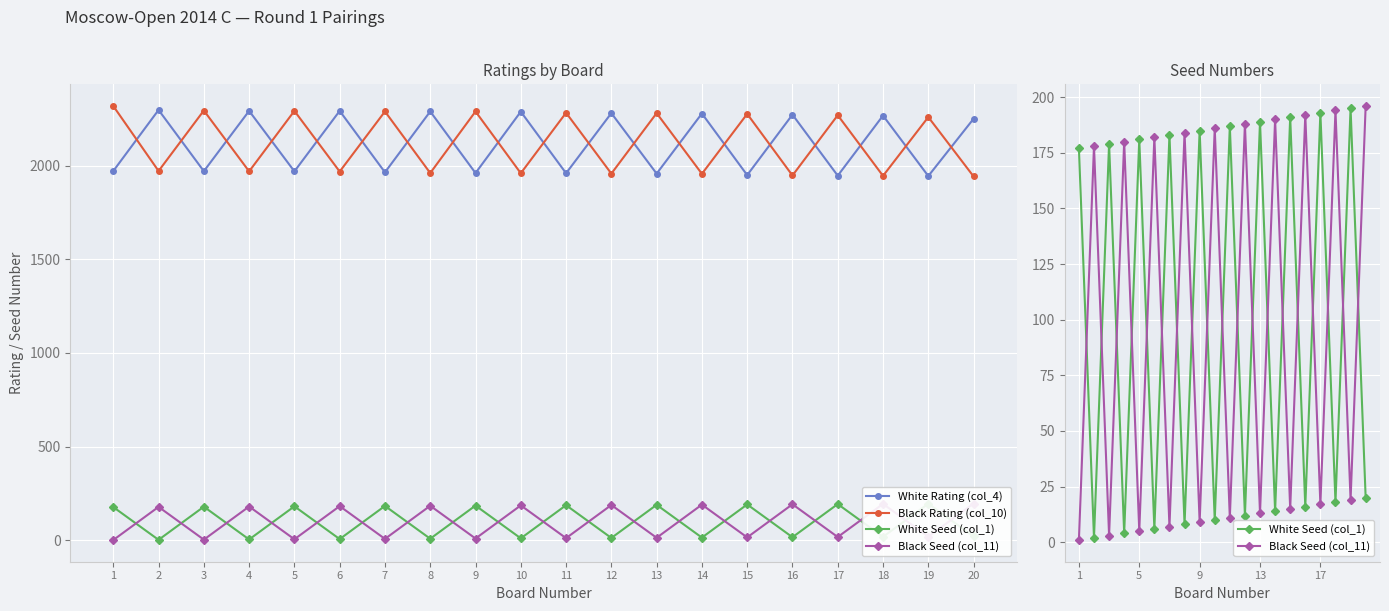

Reading left to right, what are all the values shown in this chart?

White Rating (col_4): 1972	2298	1971	2293	1970	2293	1965	2290	1961	2289	1960	2281	1958	2279	1950	2273	1947	2268	1945	2251
Black Rating (col_10): 2319	1972	2295	1970	2293	1969	2290	1961	2290	1960	2283	1958	2281	1957	2277	1948	2270	1946	2260	1943
White Seed (col_1): 177	2	179	4	181	6	183	8	185	10	187	12	189	14	191	16	193	18	195	20
Black Seed (col_11): 1	178	3	180	5	182	7	184	9	186	11	188	13	190	15	192	17	194	19	196